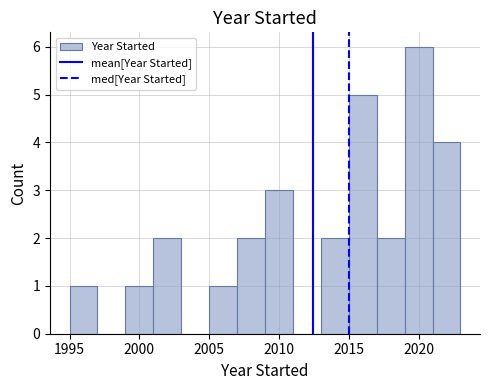

Reading left to right, transcribe this chart: for each bar, give the range it covers on the x-axis and its height. The values are not printed on the chart, so give them approximately, as read against the axis.

1995 to 1997: 1
1997 to 1999: 0
1999 to 2001: 1
2001 to 2003: 2
2003 to 2005: 0
2005 to 2007: 1
2007 to 2009: 2
2009 to 2011: 3
2011 to 2013: 0
2013 to 2015: 2
2015 to 2017: 5
2017 to 2019: 2
2019 to 2021: 6
2021 to 2023: 4